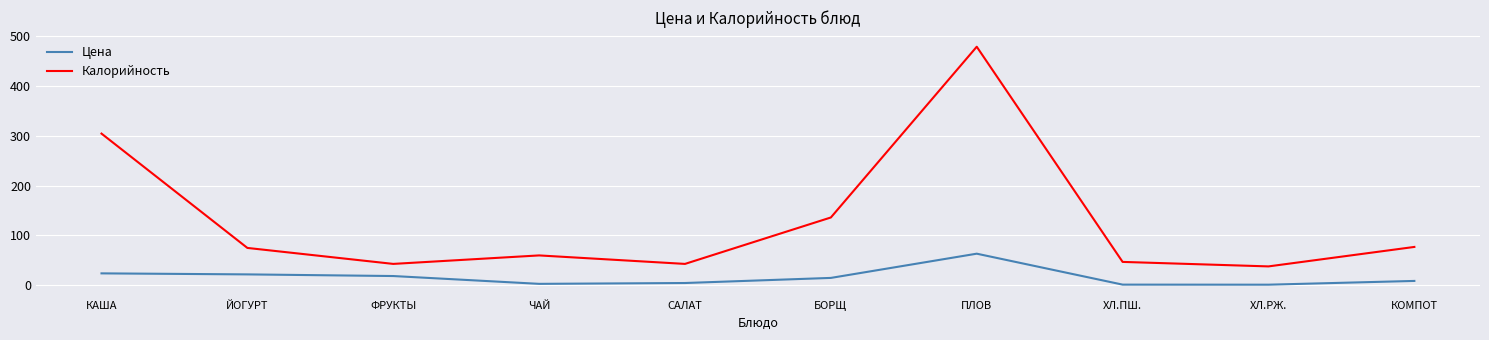

List the series in order of their peak value, lowest first.

Цена, Калорийность